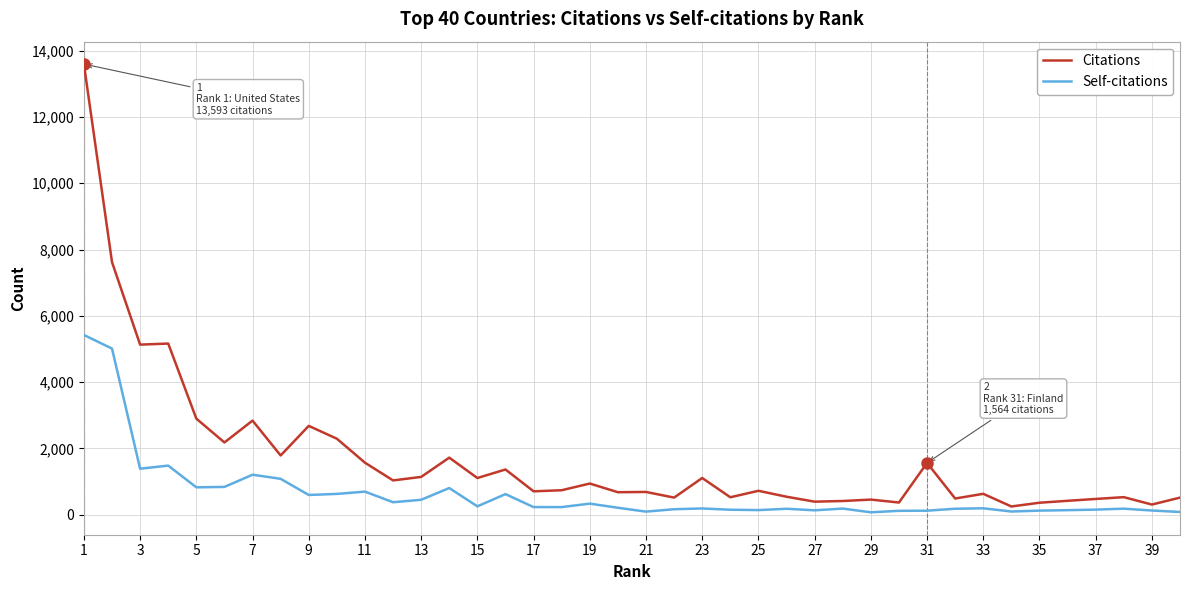

What are all the series names shown in the legend?

Citations, Self-citations